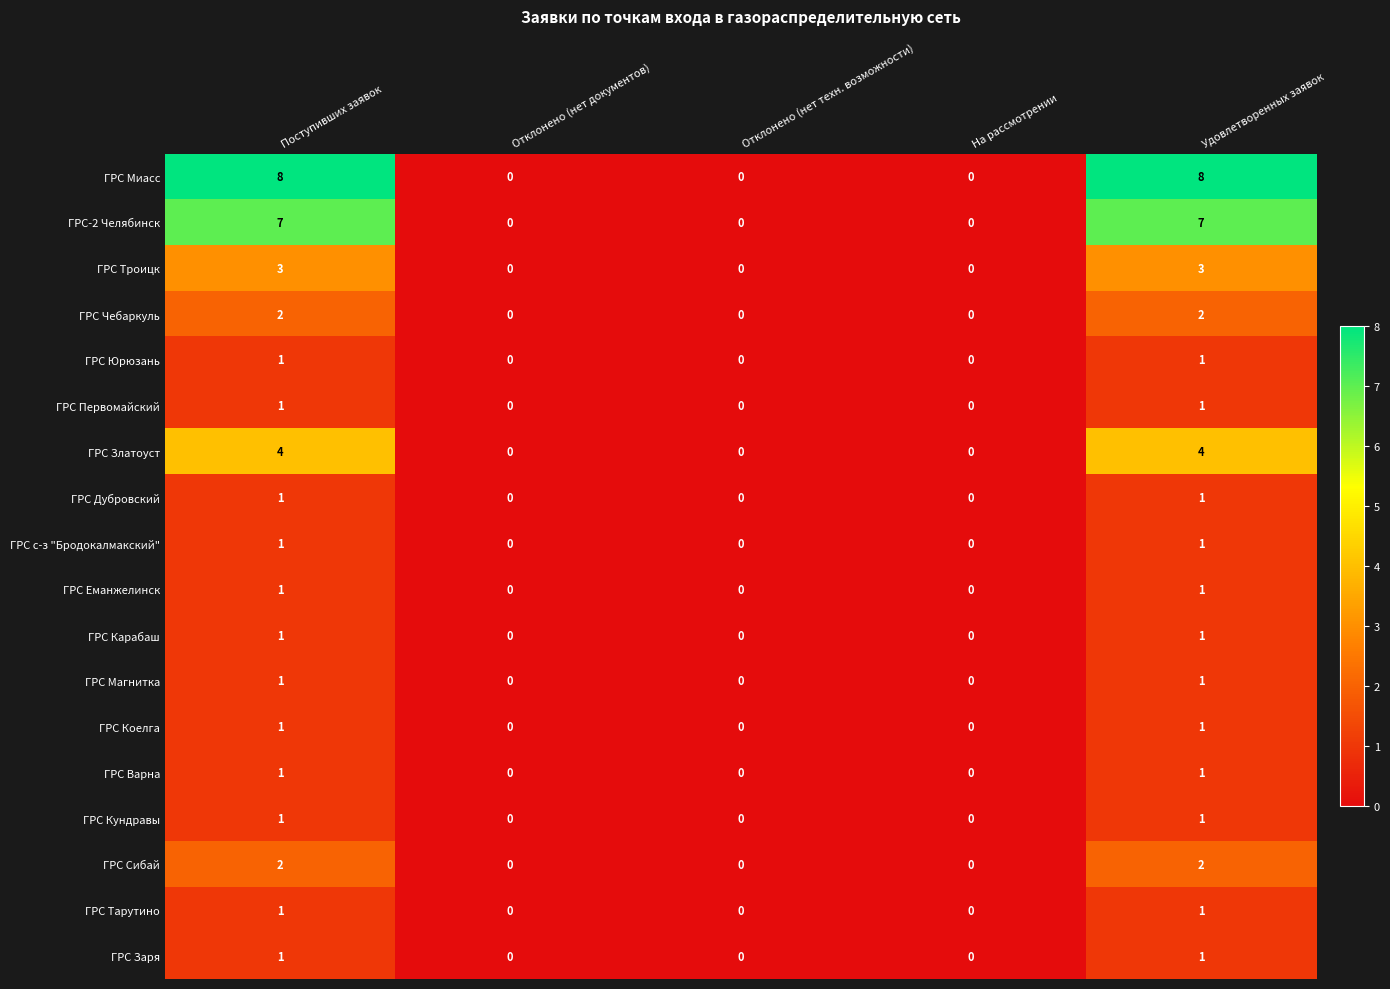

The value of ГРС Магнитка at Отклонено (нет техн. возможности) is 1. True or false?

False